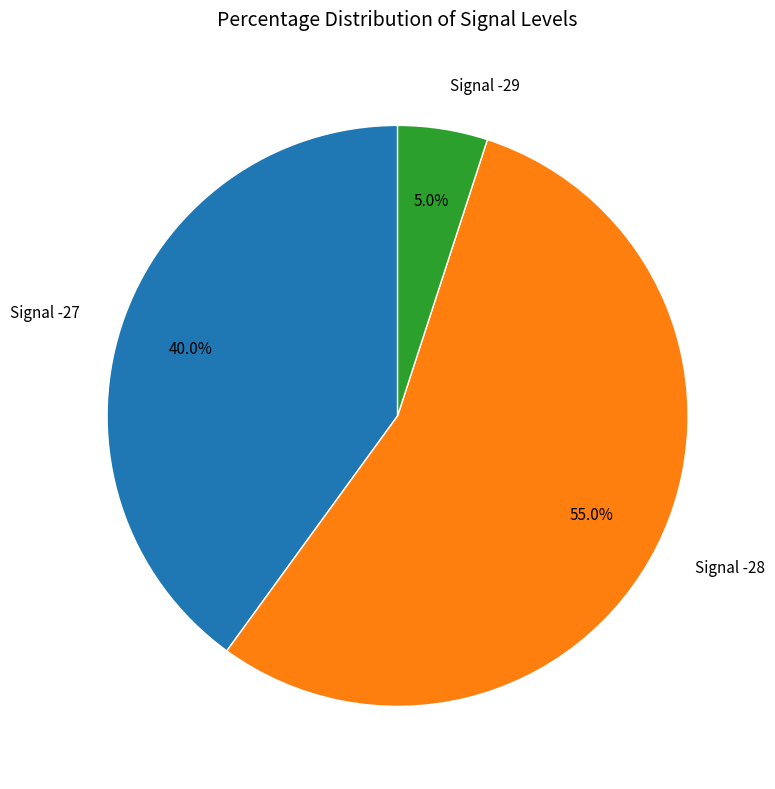

Rank the categories by value from lowest to highest.

Signal -29, Signal -27, Signal -28